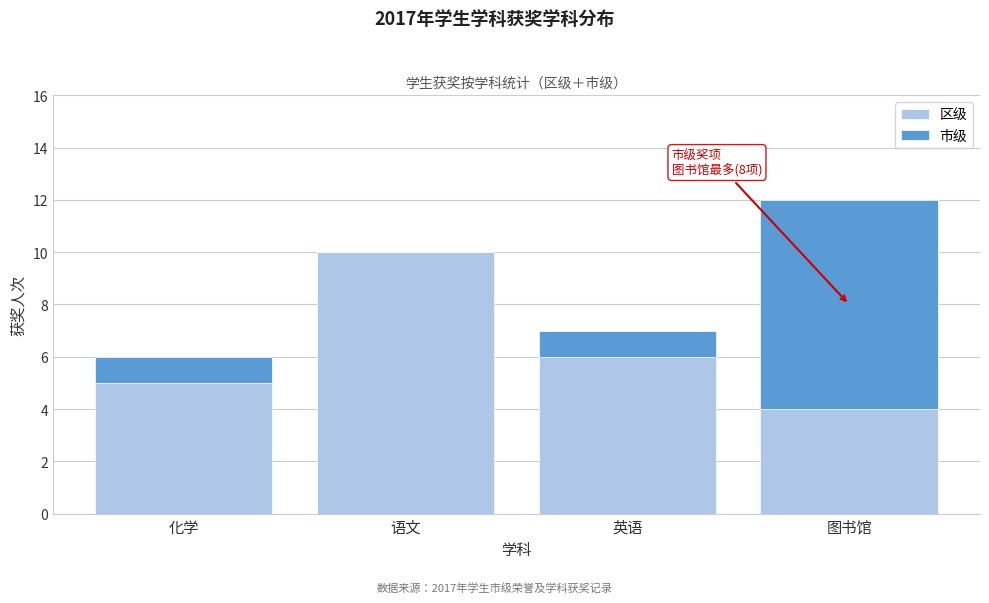

Reading left to right, what are the values for 区级?

化学=5	语文=10	英语=6	图书馆=4